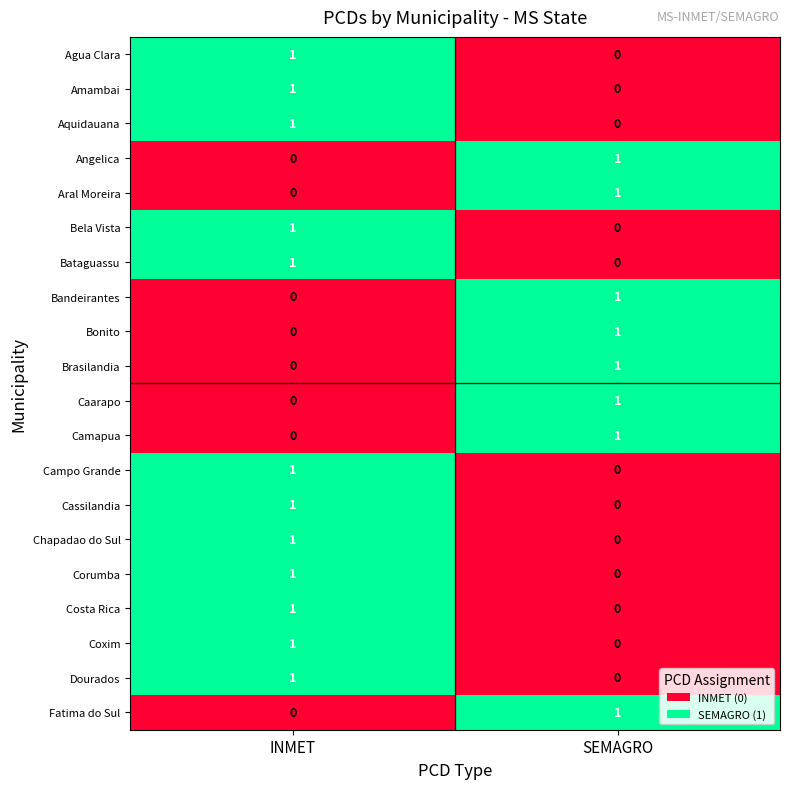

Is it true that Bonito equals 0 at INMET?

True